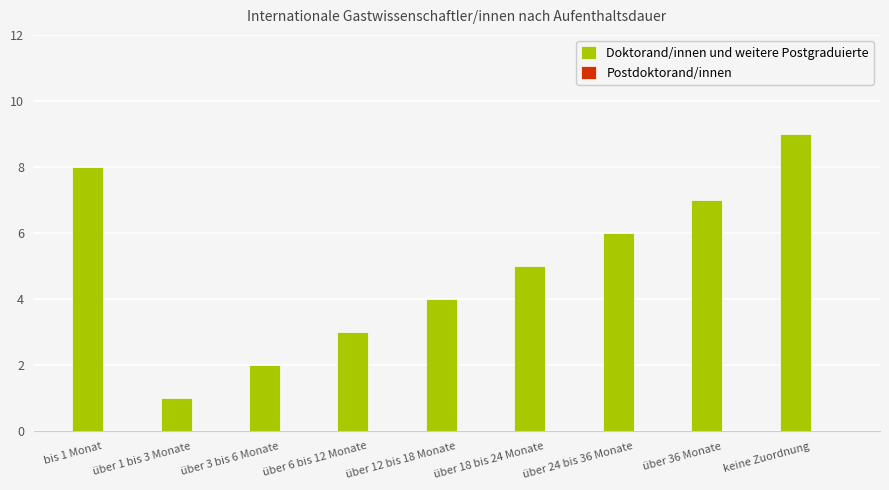

What is the approximate value at über 36 Monate?

7